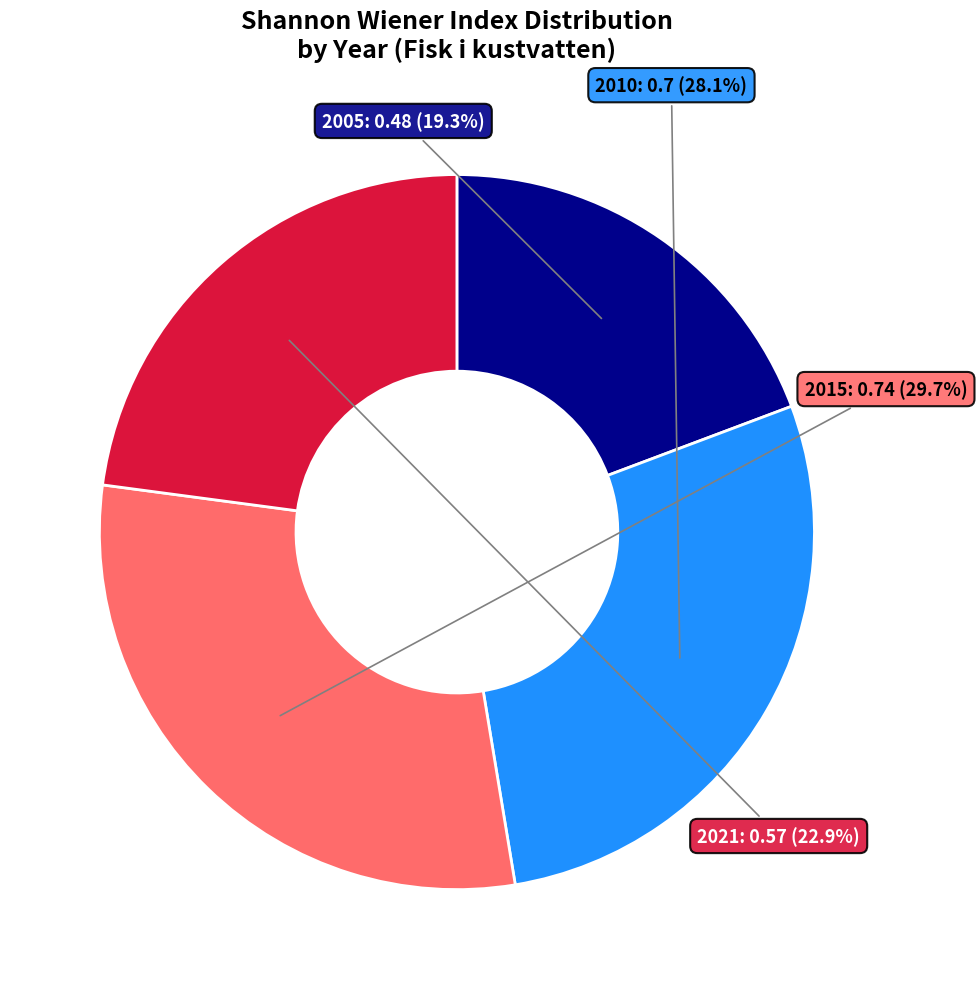

Which has a higher value, 2015 or 2021?

2015